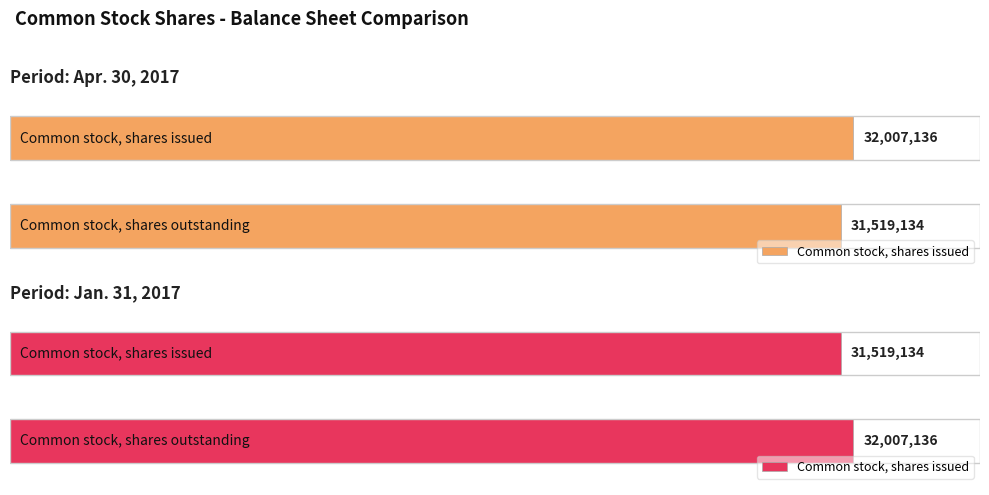

Reading left to right, what are all the values shown in this chart?

Apr. 30, 2017: 32007136	31519134
Jan. 31, 2017: 31519134	32007136